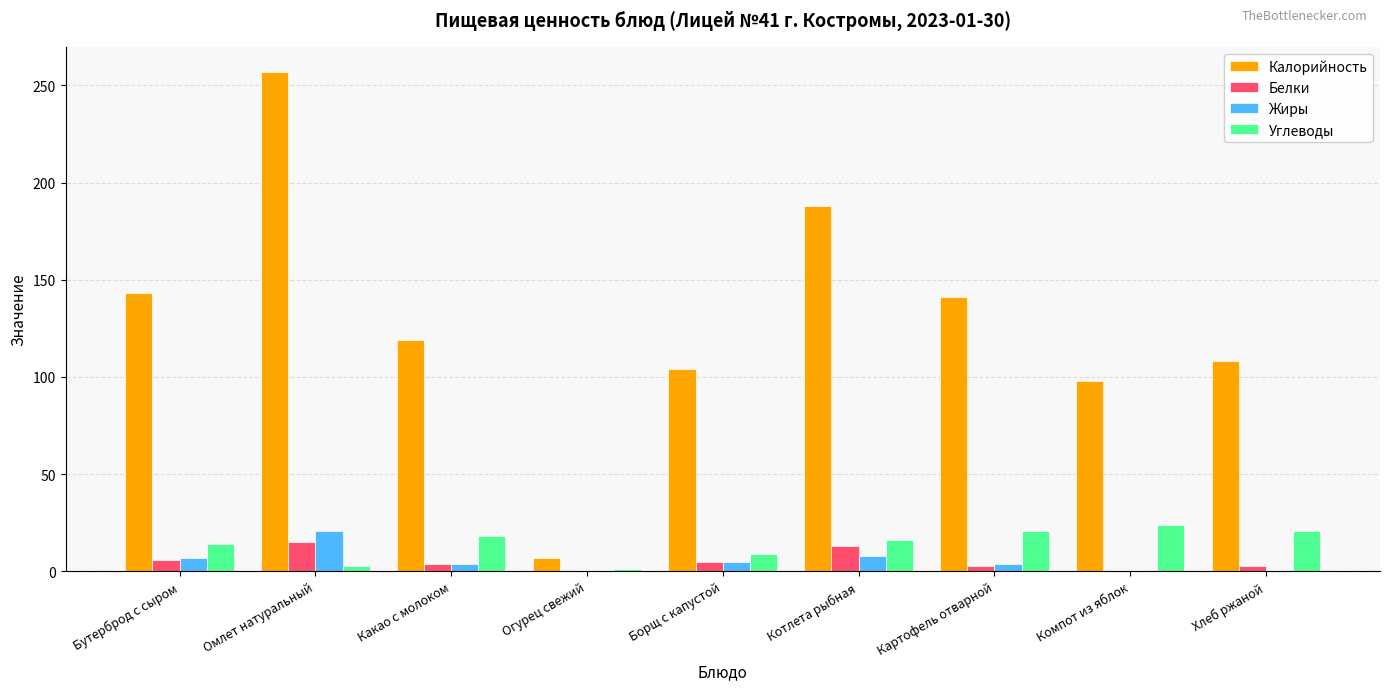

Which series changed the most between Огурец свежий and Борщ с капустой?

Калорийность